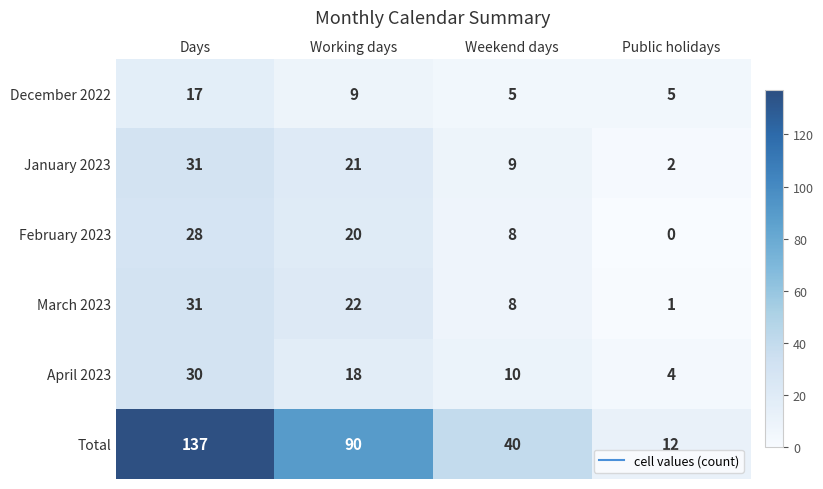

Reading right to left, what are all the values shown in this chart?

December 2022: 5	5	9	17
January 2023: 2	9	21	31
February 2023: 0	8	20	28
March 2023: 1	8	22	31
April 2023: 4	10	18	30
Total: 12	40	90	137